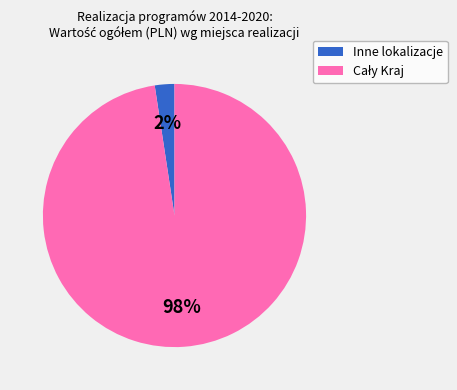

Does any single category account for the majority?

Yes